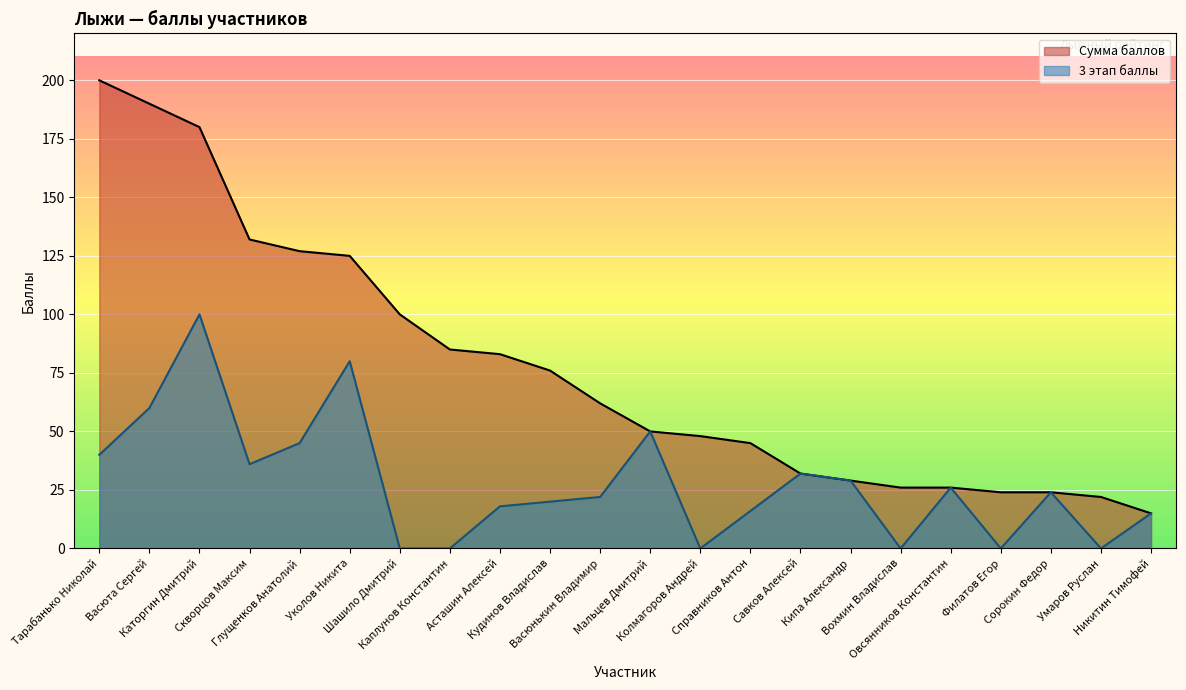

Reading left to right, what are all the values shown in this chart?

Сумма баллов: 200	190	180	132	127	125	100	85	83	76	62	50	48	45	32	29	26	26	24	24	22	15
3 этап баллы: 40	60	100	36	45	80	0	0	18	20	22	50	0	16	32	29	0	26	0	24	0	15